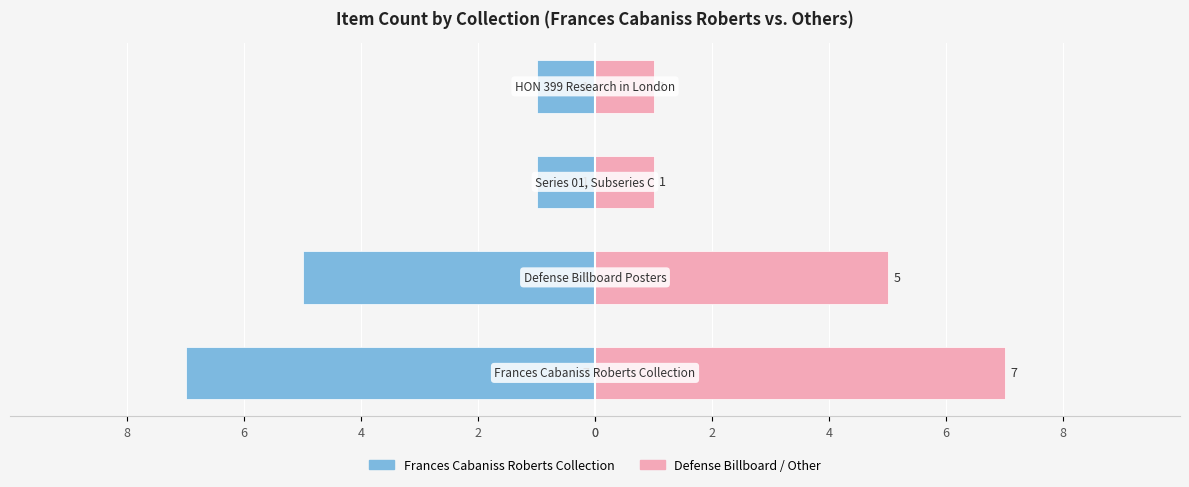

What is the value of the Frances Cabaniss Roberts Collection bar at the 2nd from the left?

-5